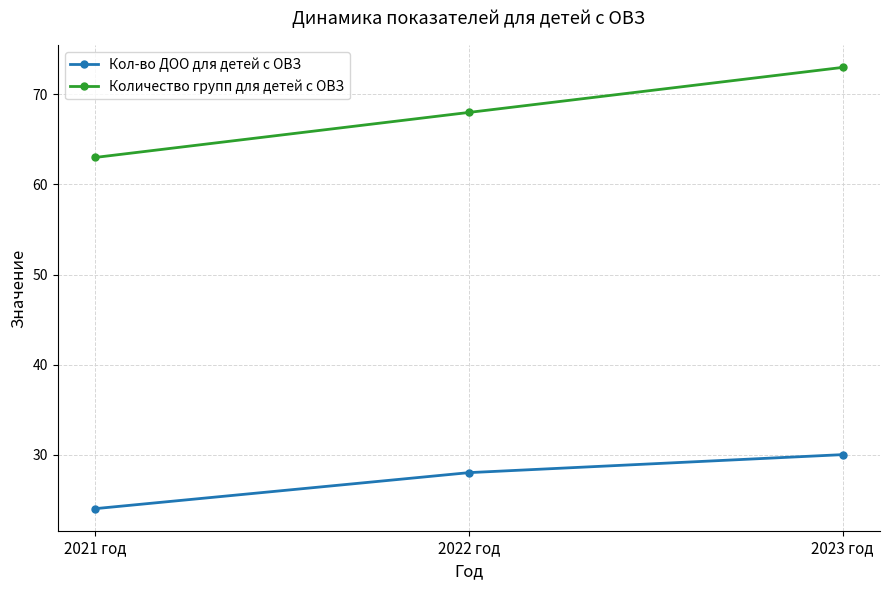

The value of Кол-во ДОО для детей с ОВЗ at 2023 год is 30. True or false?

True